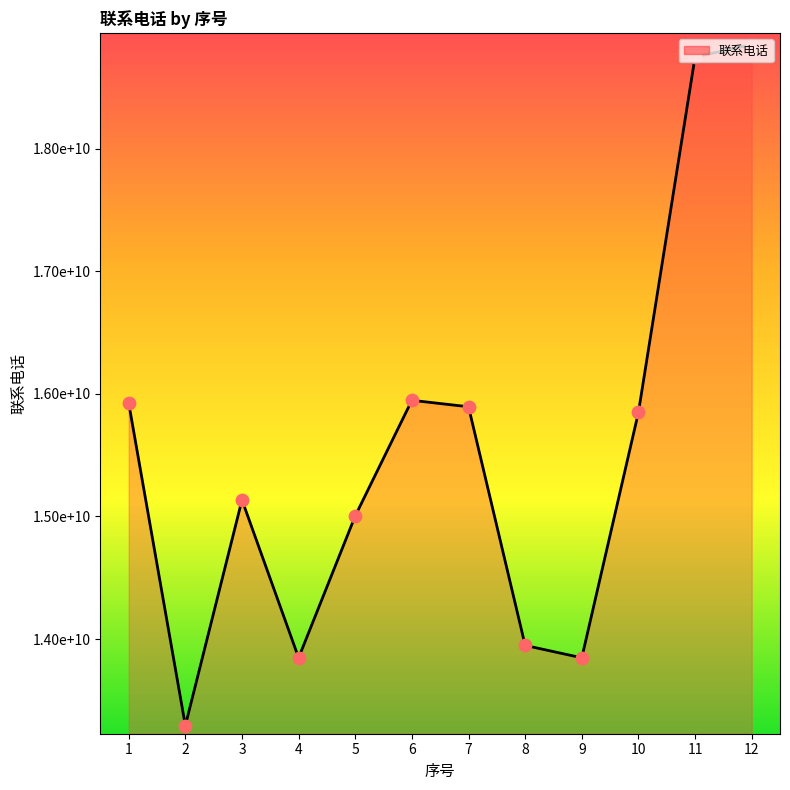

What is the change in value from 11 to 12?

+99911780